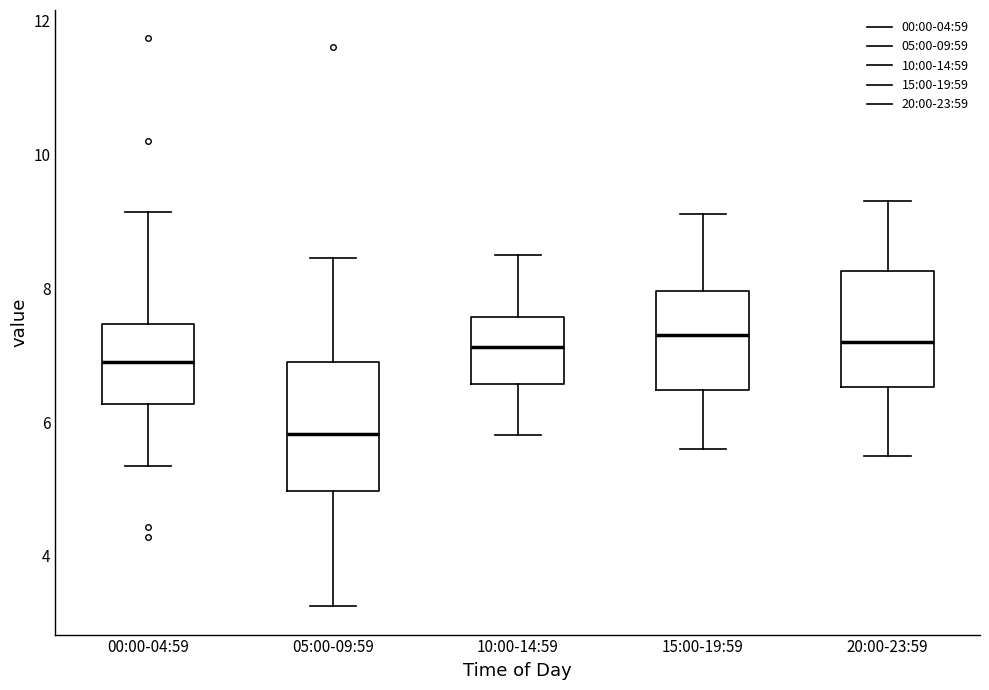

Where does the median line of the box for 05:00-09:59 sit on the y-axis? The values are not printed on the chart, so give them approximately, as read against the axis.

5.8